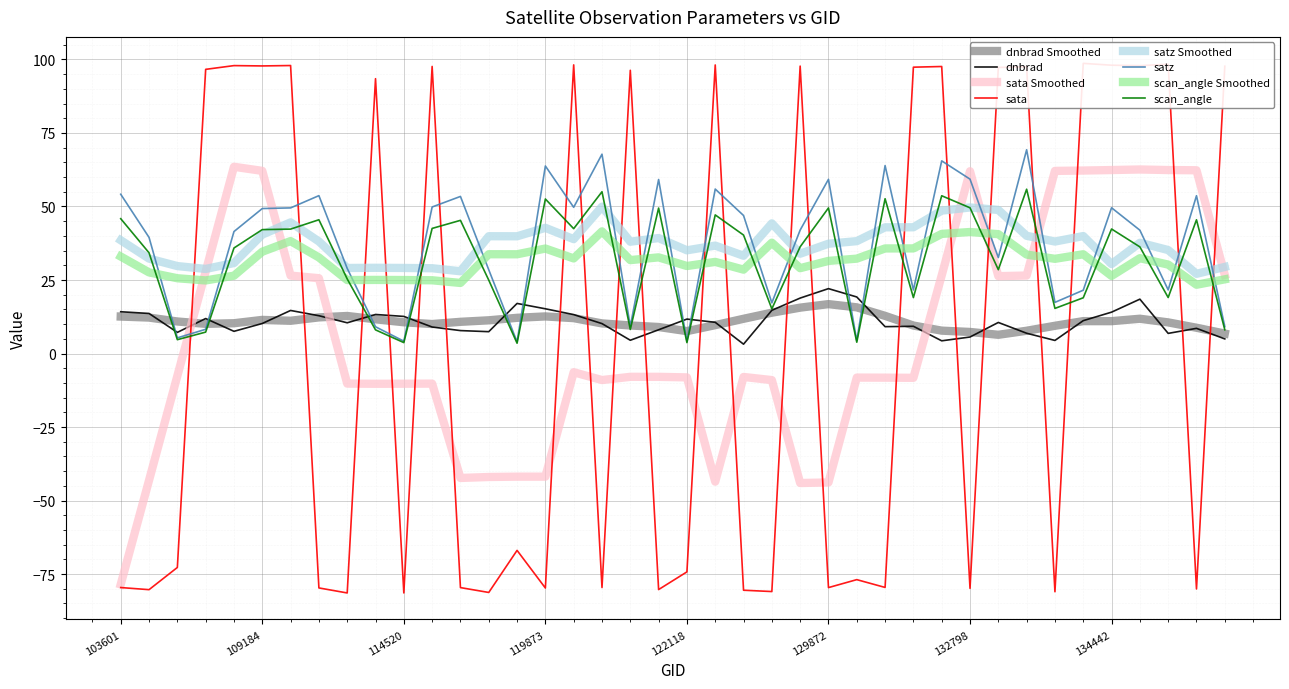

At which category is the sum across all series the highest?

133701